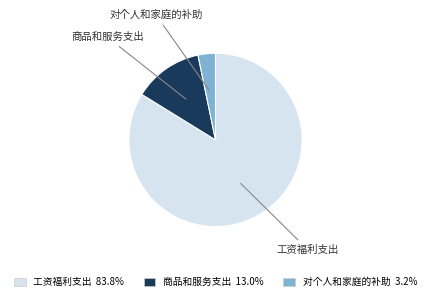

Approximately how many times larger is the value at 商品和服务支出 compared to 工资福利支出?

0.2